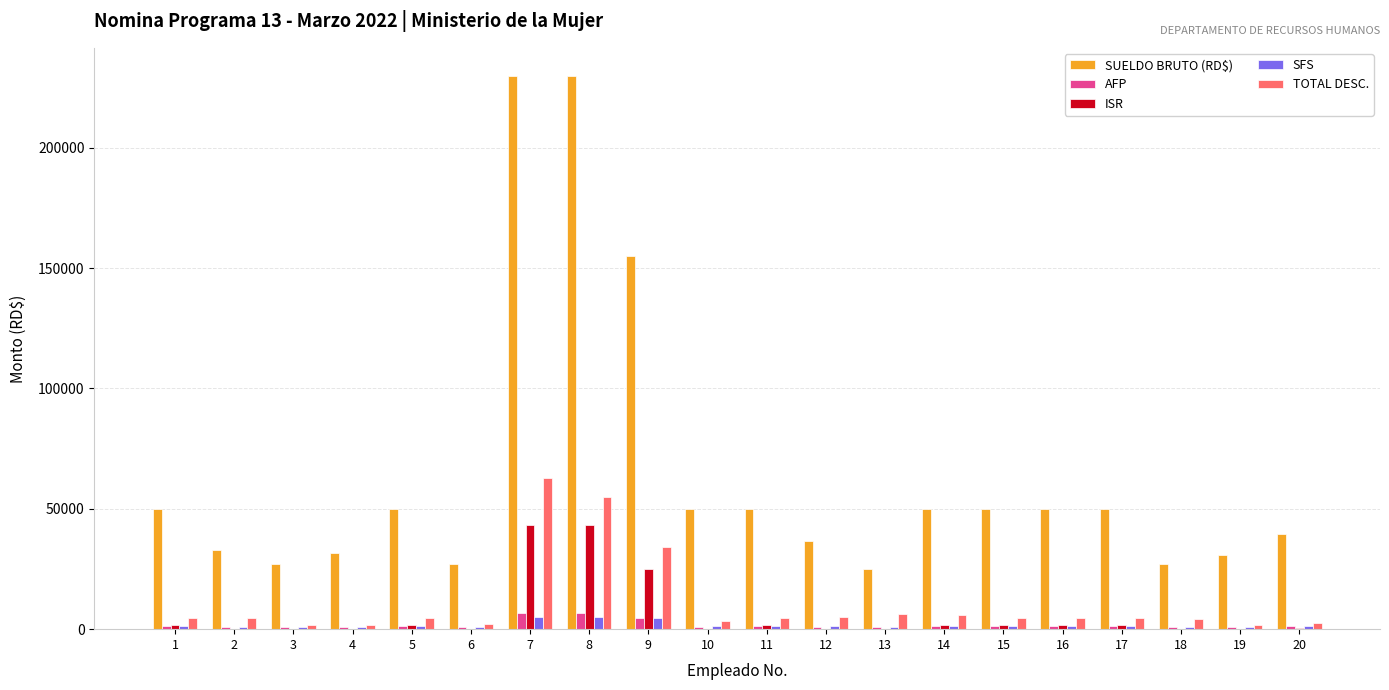

Which series has the largest total across all categories?

SUELDO BRUTO (RD$)